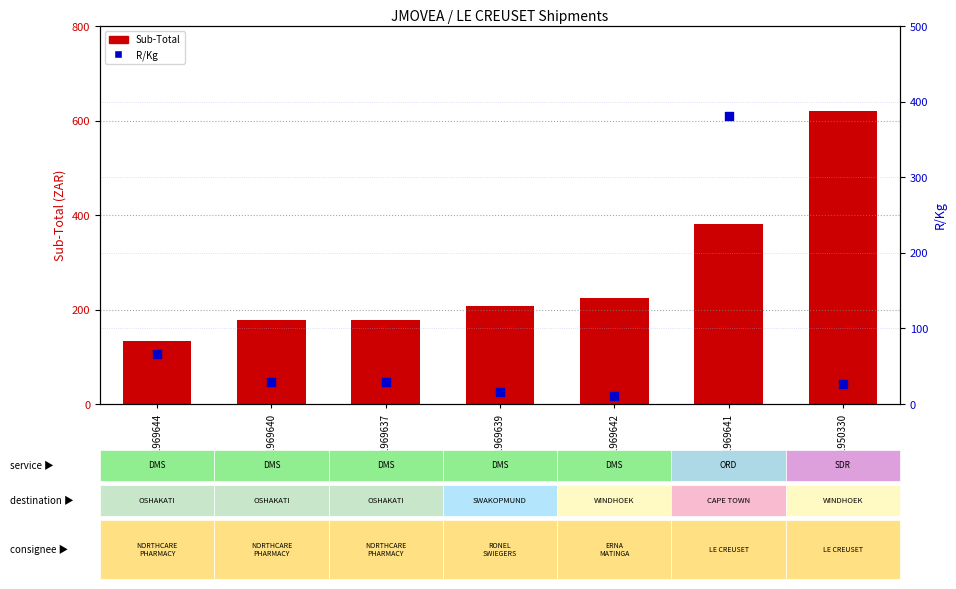

At which category is the sum across all series the highest?

JX1969641